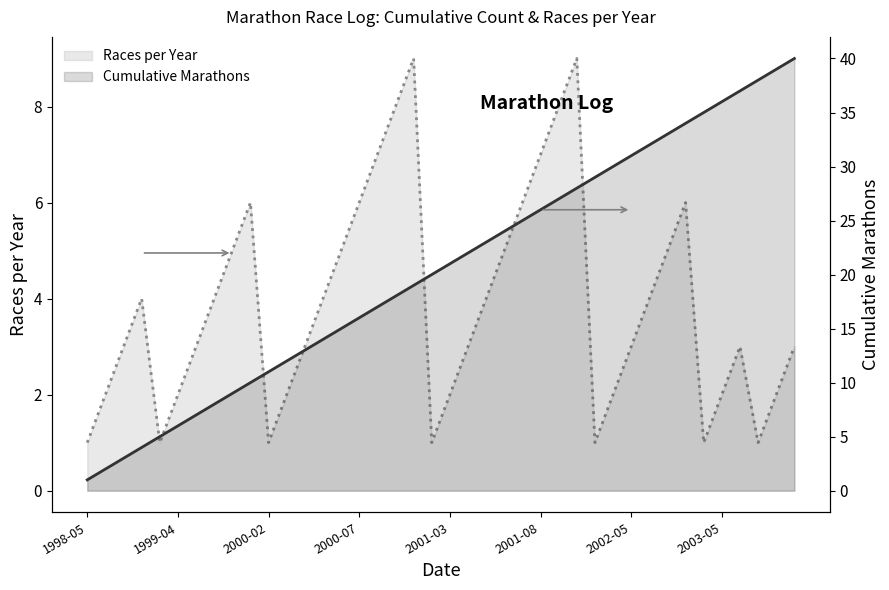

Between 15 and 27, which is larger?

27